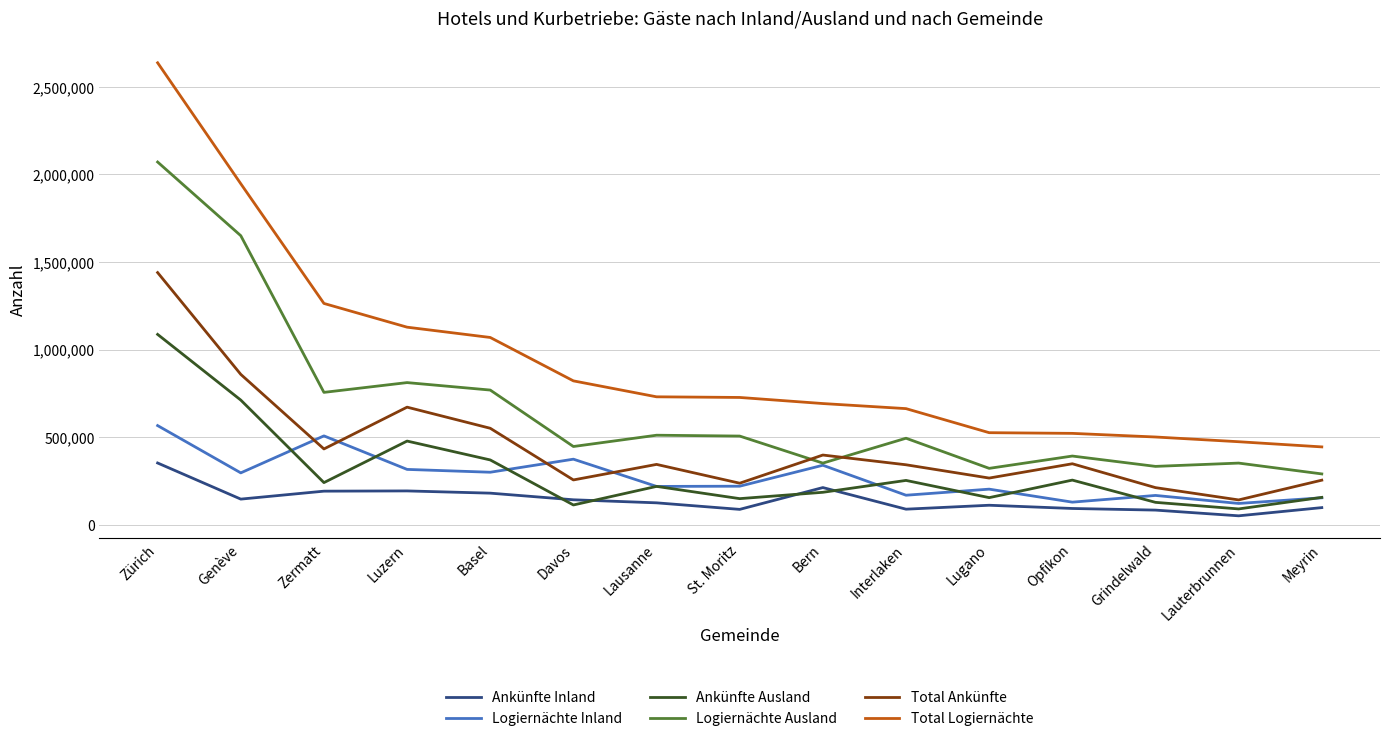

What is the difference between the maximum and minimum values in the Total Ankünfte series?

1297912